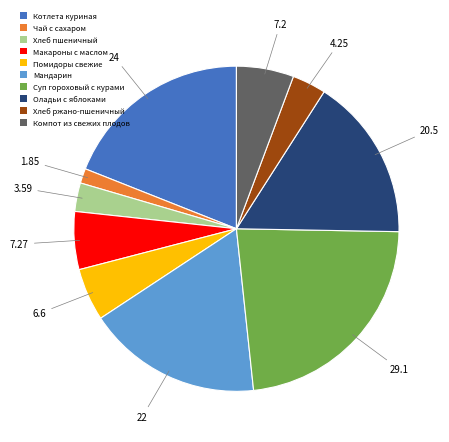

Does Хлеб ржано-пшеничный represent more than half of the total?

No